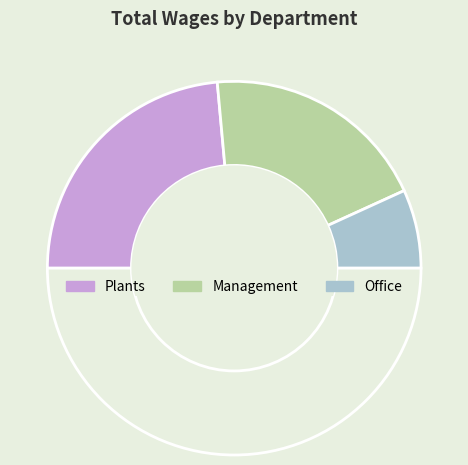

To the nearest percent, what is the average slice percentage?

33%